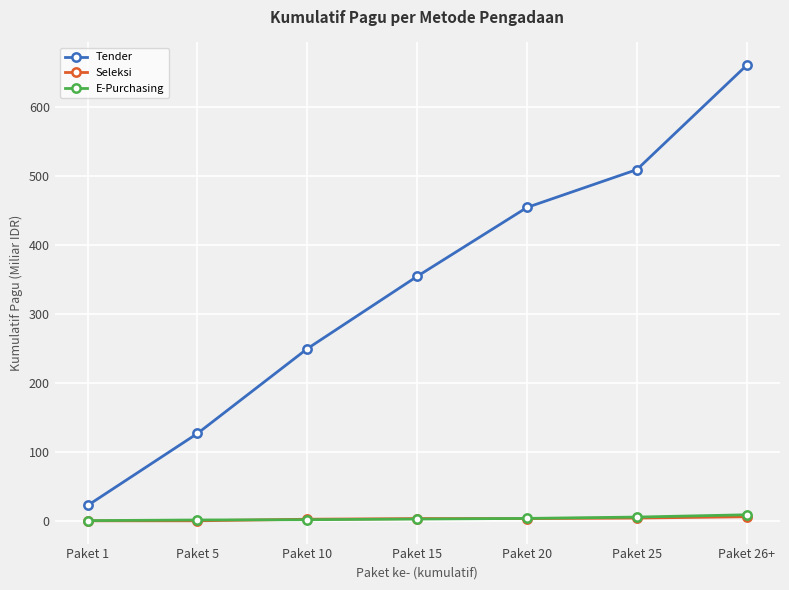

True or false: Tender has a value of 544.2 at Paket 15.

False